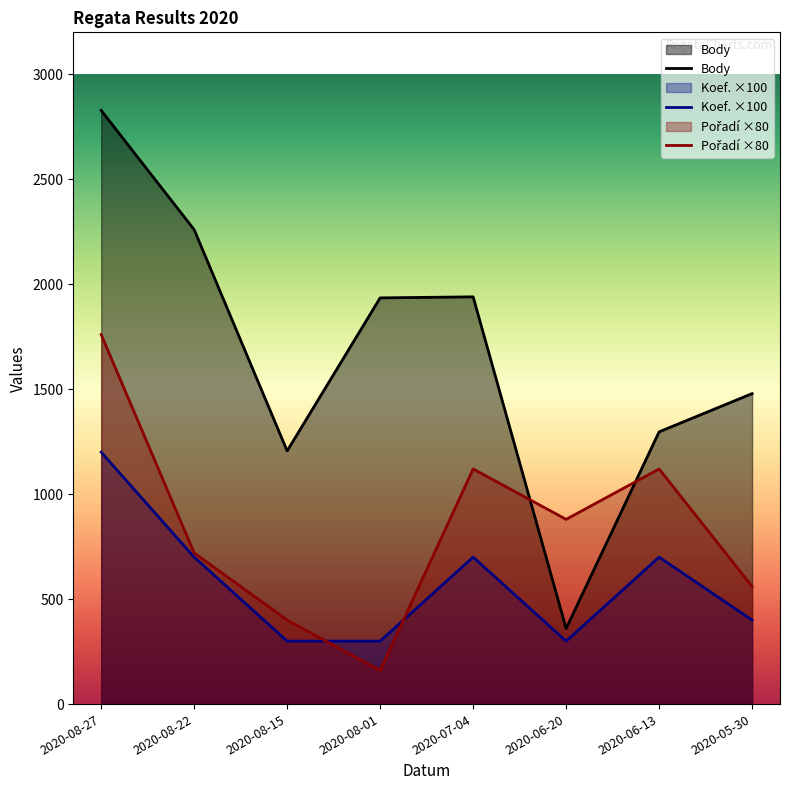

Reading right to left, what are all the values shown in this chart?

Body: 1479	1297	360	1940	1935	1206	2260	2828
Koef. ×100: 400	700	300	700	300	300	700	1200
Pořadí ×80: 560	1120	880	1120	160	400	720	1760